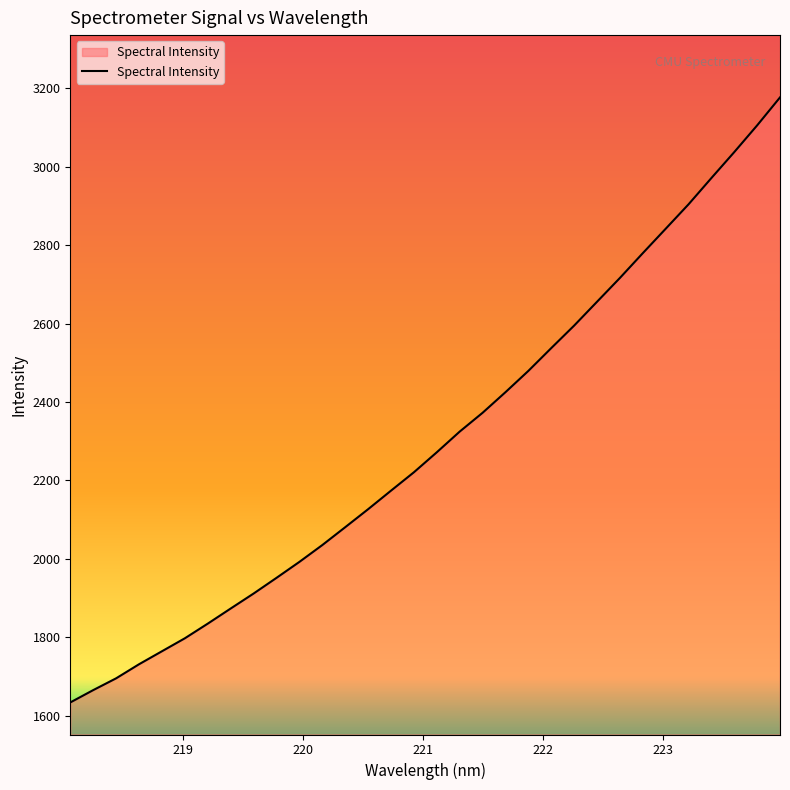

Reading left to right, transcribe all the data shown in this chart.

1634.2	1665.6	1695.7	1731.6	1764.7	1797.8	1835.1	1873.7	1911.8	1951.8	1992.5	2035.4	2080.9	2126.8	2174.1	2221.0	2271.9	2324.6	2372.6	2425.1	2479.4	2537.5	2594.8	2655.6	2716.3	2779.4	2841.6	2903.9	2971.0	3037.1	3105.2	3176.4